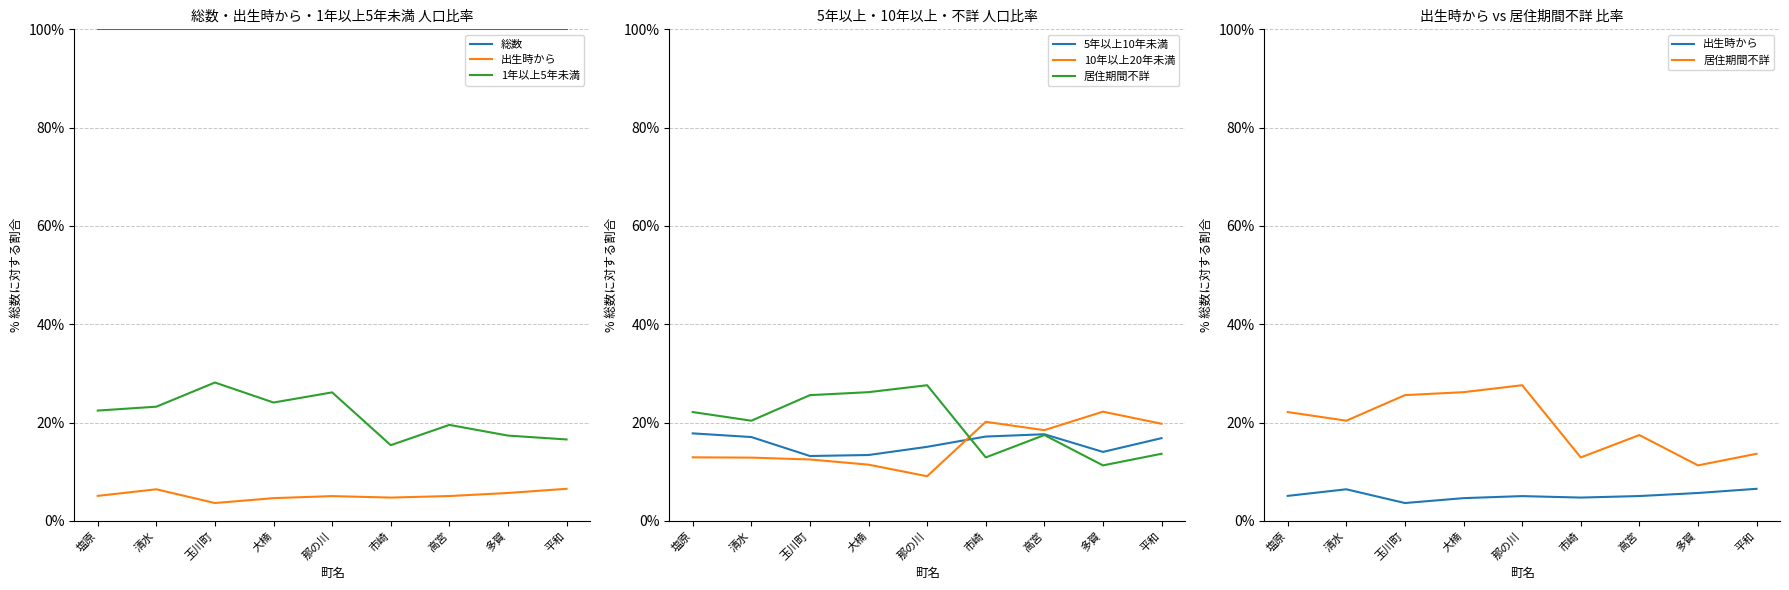

True or false: 1年以上5年未満 and 居住期間不詳 cross at least once.

True